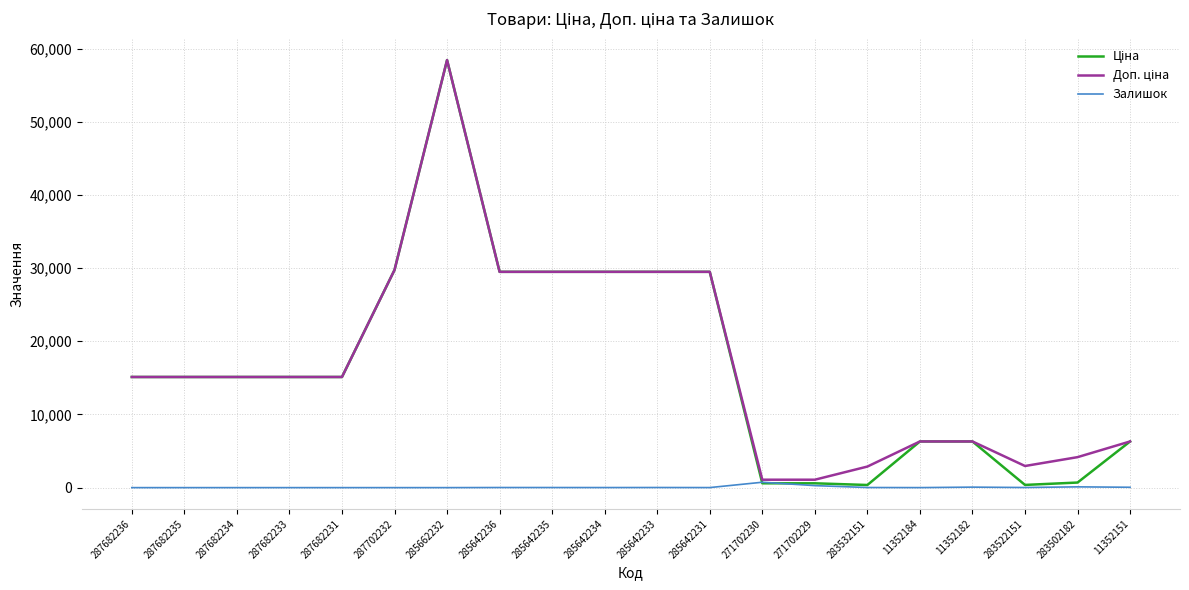

True or false: Залишок has a value of 0.0 at 287682231.

True